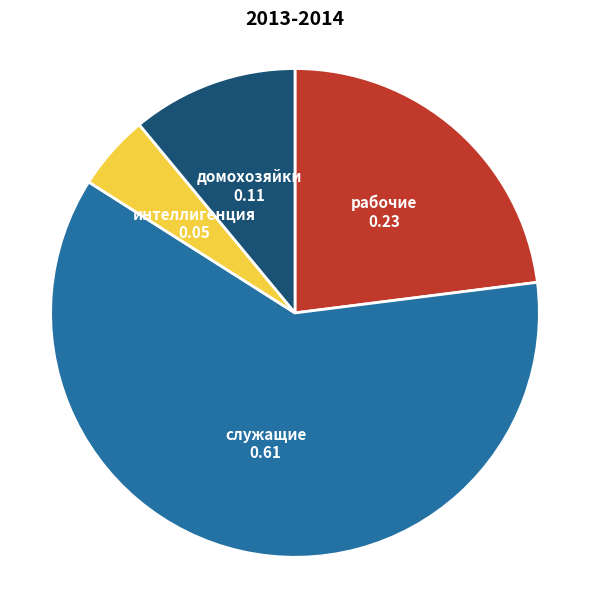

Rank the categories by value from highest to lowest.

служащие, рабочие, домохозяйки, интеллигенция